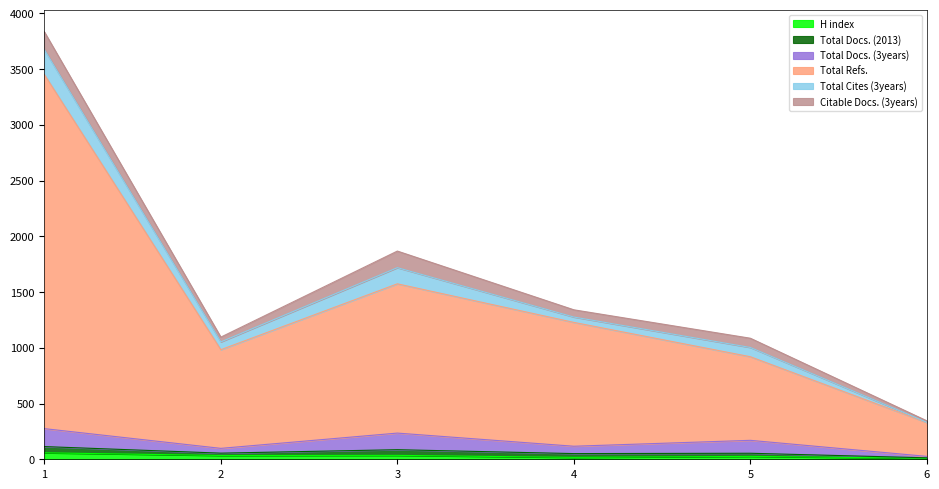

True or false: Total Cites (3years) has more than 2 interior local peaks.

False